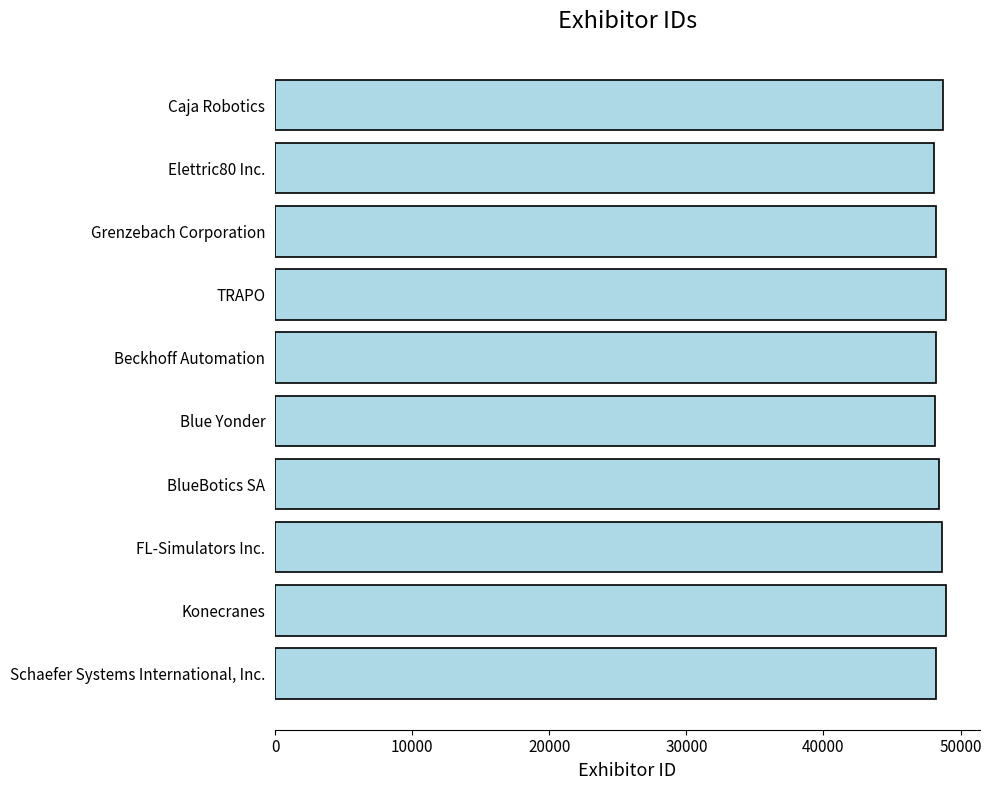

What is the sum of all values?

484593